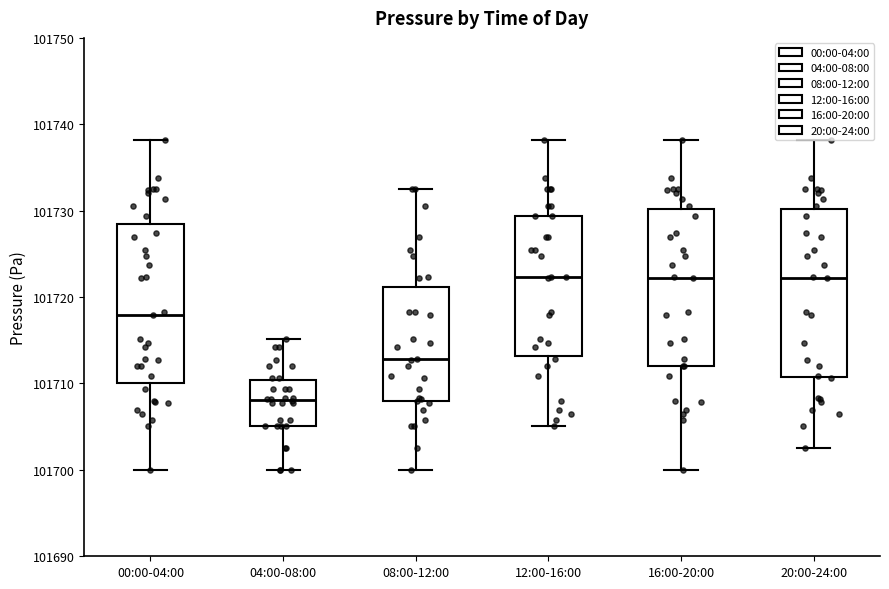

Comparing the boxes themselves (not the whiskers), which one is the tallest?

20:00-24:00